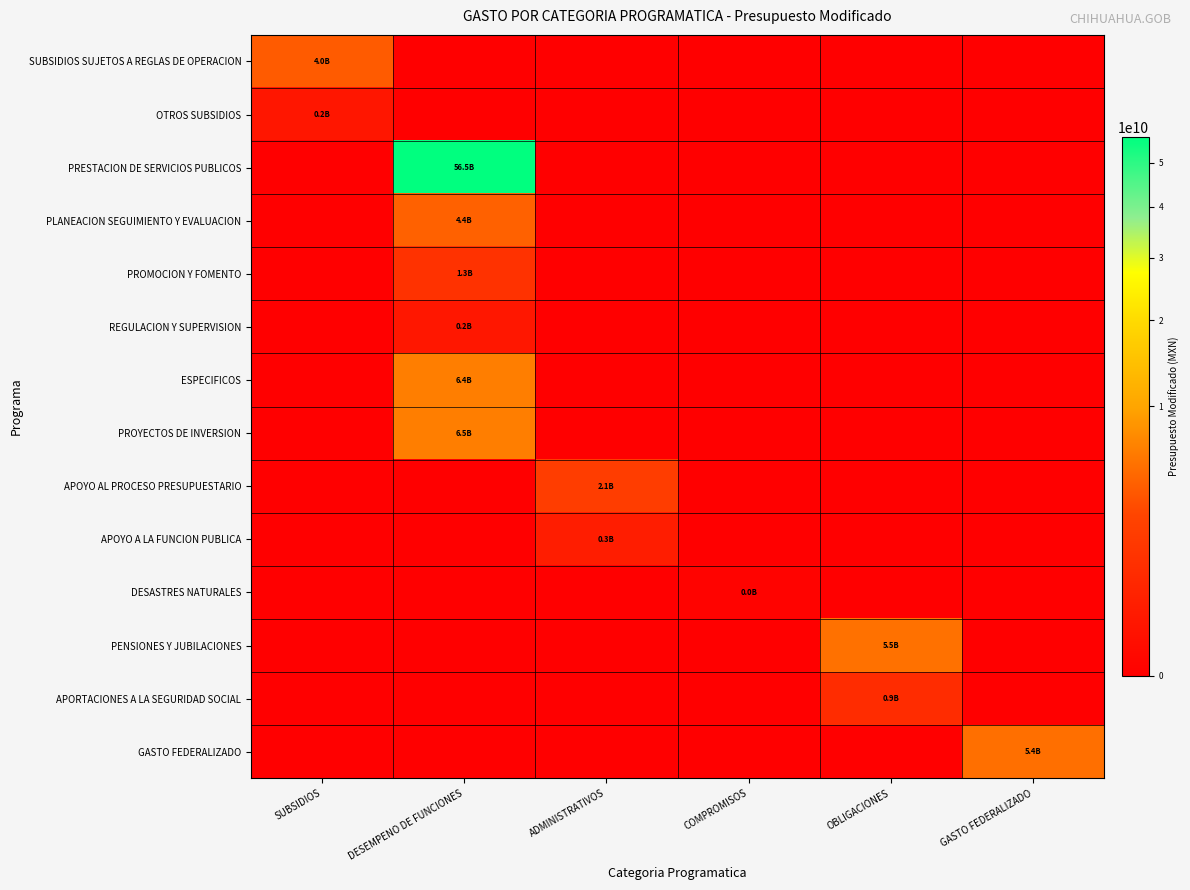

Reading right to left, what are all the values shown in this chart?

SUBSIDIOS SUJETOS A REGLAS DE OPERACION: GASTO FEDERALIZADO=0	OBLIGACIONES=0	COMPROMISOS=0	ADMINISTRATIVOS=0	DESEMPENO DE FUNCIONES=0	SUBSIDIOS=4019569882
OTROS SUBSIDIOS: GASTO FEDERALIZADO=0	OBLIGACIONES=0	COMPROMISOS=0	ADMINISTRATIVOS=0	DESEMPENO DE FUNCIONES=0	SUBSIDIOS=183569180
PRESTACION DE SERVICIOS PUBLICOS: GASTO FEDERALIZADO=0	OBLIGACIONES=0	COMPROMISOS=0	ADMINISTRATIVOS=0	DESEMPENO DE FUNCIONES=56485235573	SUBSIDIOS=0
PLANEACION SEGUIMIENTO Y EVALUACION: GASTO FEDERALIZADO=0	OBLIGACIONES=0	COMPROMISOS=0	ADMINISTRATIVOS=0	DESEMPENO DE FUNCIONES=4387637494	SUBSIDIOS=0
PROMOCION Y FOMENTO: GASTO FEDERALIZADO=0	OBLIGACIONES=0	COMPROMISOS=0	ADMINISTRATIVOS=0	DESEMPENO DE FUNCIONES=1276968029	SUBSIDIOS=0
REGULACION Y SUPERVISION: GASTO FEDERALIZADO=0	OBLIGACIONES=0	COMPROMISOS=0	ADMINISTRATIVOS=0	DESEMPENO DE FUNCIONES=195050052	SUBSIDIOS=0
ESPECIFICOS: GASTO FEDERALIZADO=0	OBLIGACIONES=0	COMPROMISOS=0	ADMINISTRATIVOS=0	DESEMPENO DE FUNCIONES=6399556379	SUBSIDIOS=0
PROYECTOS DE INVERSION: GASTO FEDERALIZADO=0	OBLIGACIONES=0	COMPROMISOS=0	ADMINISTRATIVOS=0	DESEMPENO DE FUNCIONES=6463451075	SUBSIDIOS=0
APOYO AL PROCESO PRESUPUESTARIO: GASTO FEDERALIZADO=0	OBLIGACIONES=0	COMPROMISOS=0	ADMINISTRATIVOS=2059500832	DESEMPENO DE FUNCIONES=0	SUBSIDIOS=0
APOYO A LA FUNCION PUBLICA: GASTO FEDERALIZADO=0	OBLIGACIONES=0	COMPROMISOS=0	ADMINISTRATIVOS=347821189	DESEMPENO DE FUNCIONES=0	SUBSIDIOS=0
DESASTRES NATURALES: GASTO FEDERALIZADO=0	OBLIGACIONES=0	COMPROMISOS=2000000	ADMINISTRATIVOS=0	DESEMPENO DE FUNCIONES=0	SUBSIDIOS=0
PENSIONES Y JUBILACIONES: GASTO FEDERALIZADO=0	OBLIGACIONES=5522266904	COMPROMISOS=0	ADMINISTRATIVOS=0	DESEMPENO DE FUNCIONES=0	SUBSIDIOS=0
APORTACIONES A LA SEGURIDAD SOCIAL: GASTO FEDERALIZADO=0	OBLIGACIONES=913166111	COMPROMISOS=0	ADMINISTRATIVOS=0	DESEMPENO DE FUNCIONES=0	SUBSIDIOS=0
GASTO FEDERALIZADO: GASTO FEDERALIZADO=5385332143	OBLIGACIONES=0	COMPROMISOS=0	ADMINISTRATIVOS=0	DESEMPENO DE FUNCIONES=0	SUBSIDIOS=0